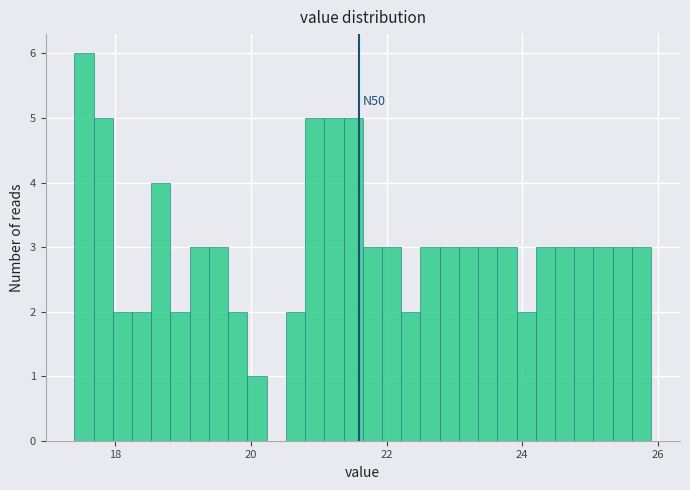

Around what value on the x-axis is the tallest bar? Give the approximate position of its centre, as read against the axis.

17.6